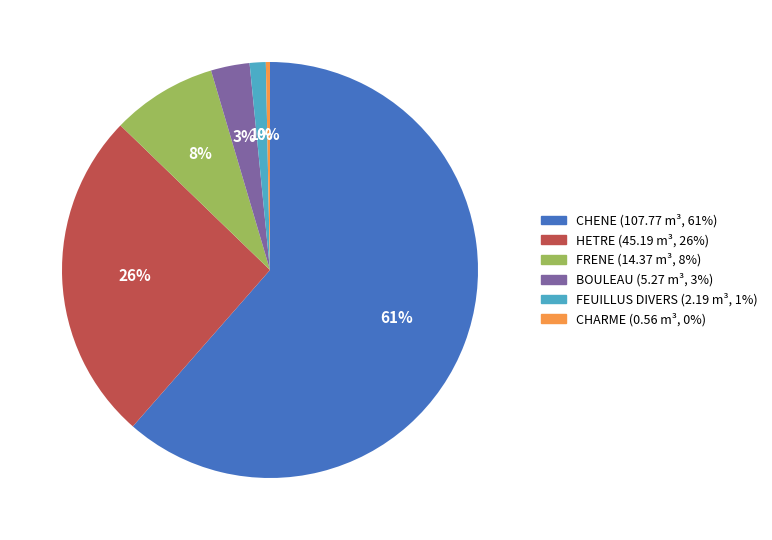

What percentage is the FRENE slice, to the nearest percent?

8%